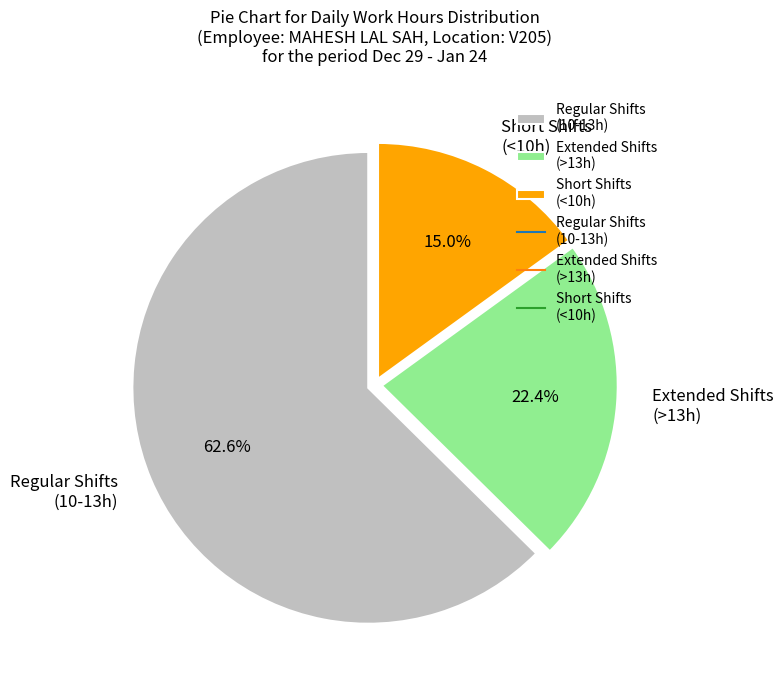

To the nearest percent, what is the average slice percentage?

33%